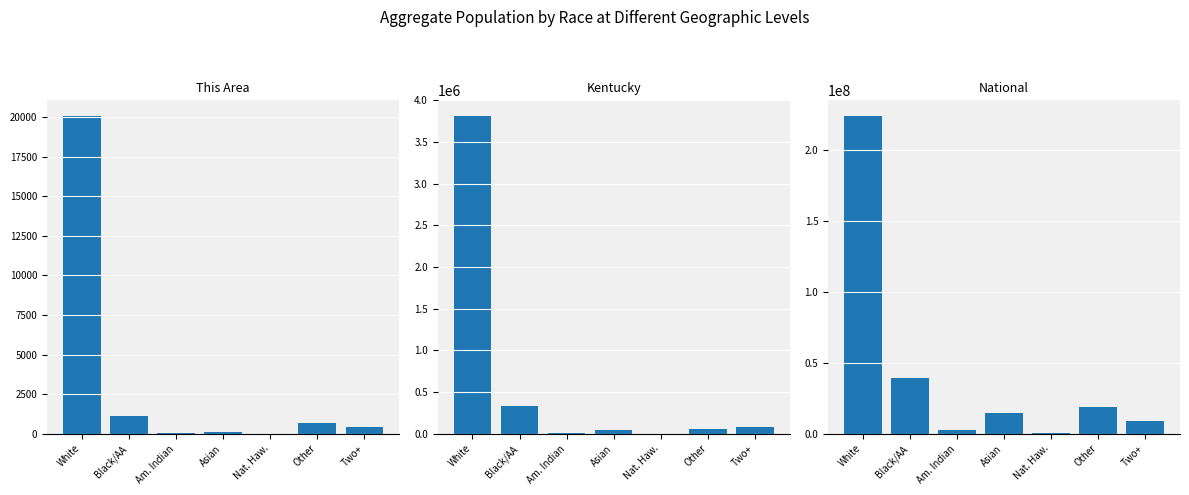

Reading right to left, what are all the values shown in this chart?

This Area: 394	660	9	125	38	1125	20057
Kentucky: 75208	55551	2501	48930	10120	337520	3809537
National: 9009073	19107368	540013	14674252	2932248	38929319	223553265